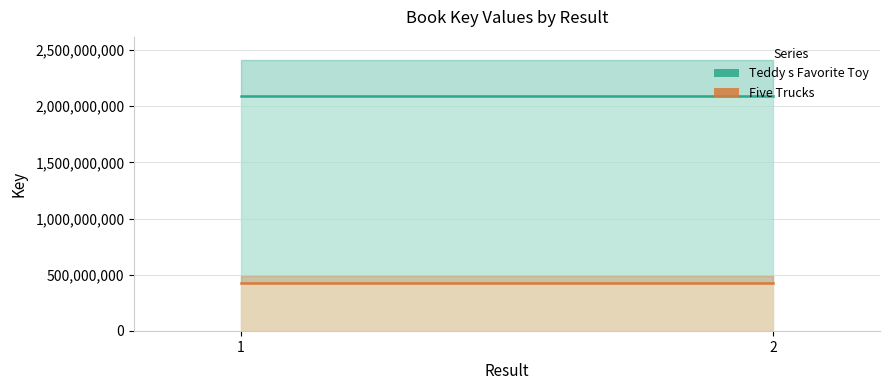

Reading left to right, extract all data points from this chart.

Teddy_s_Favorite_Toy: 2094181786	2094181786
Five_Trucks: 427833891	427833891